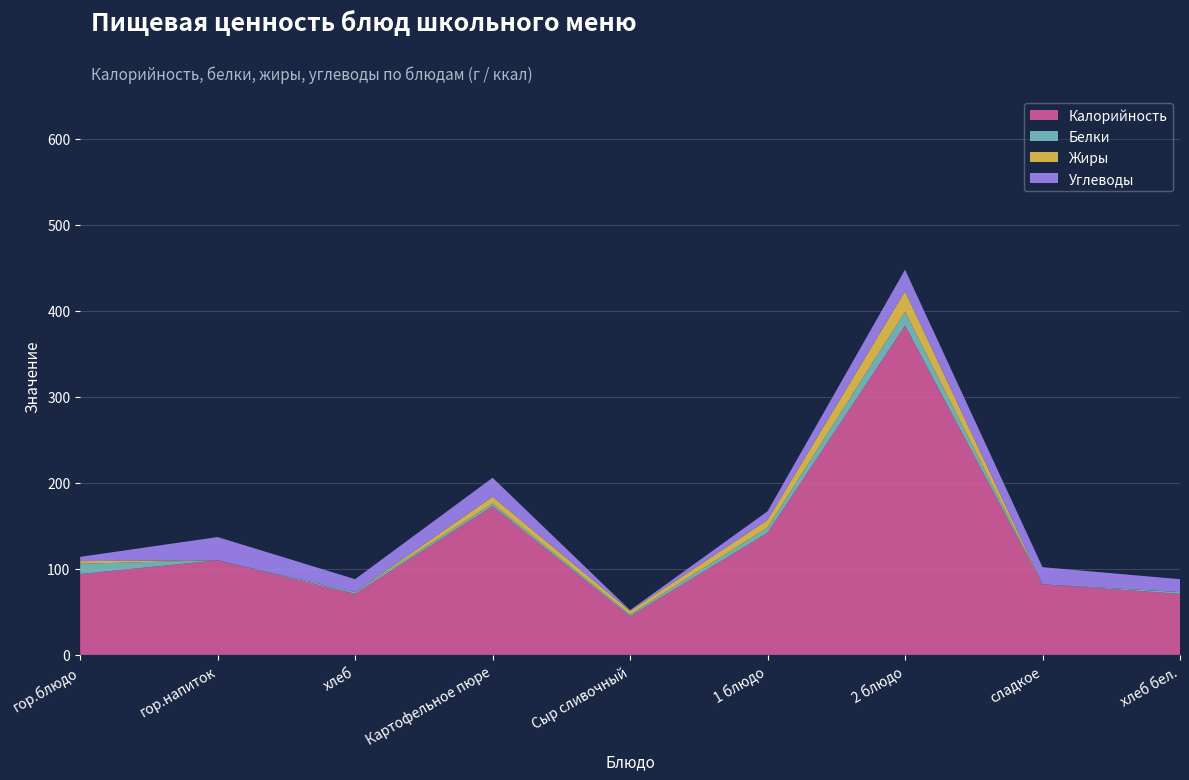

Reading right to left, what are all the values shown in this chart?

Калорийность: 71	82	383	142	45	173	71	110	94
Белки: 2	0	16	6	2	3	2	0	12
Жиры: 0	0	24	9	4	8	0	0	3
Углеводы: 15	20	25	10	1	22	15	27	5